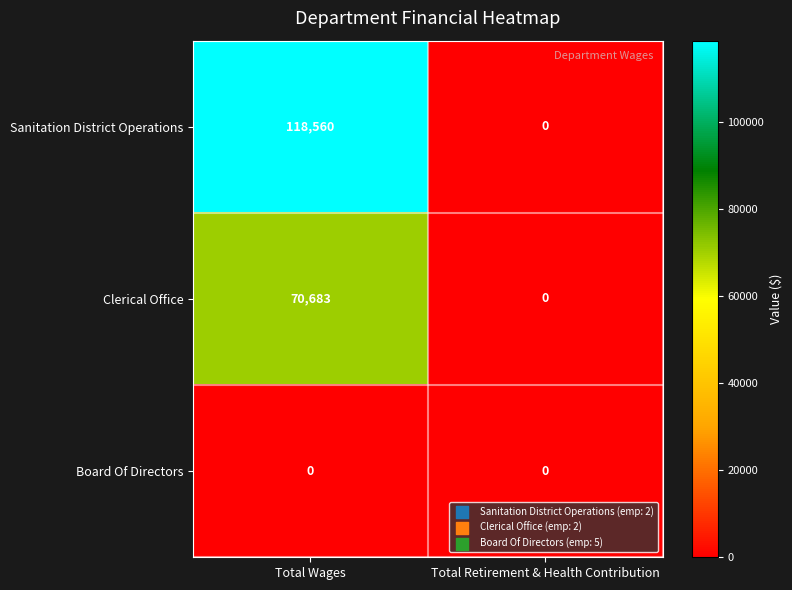

Between Total Wages and Total Retirement & Health Contribution, which series saw the biggest shift?

Sanitation District Operations